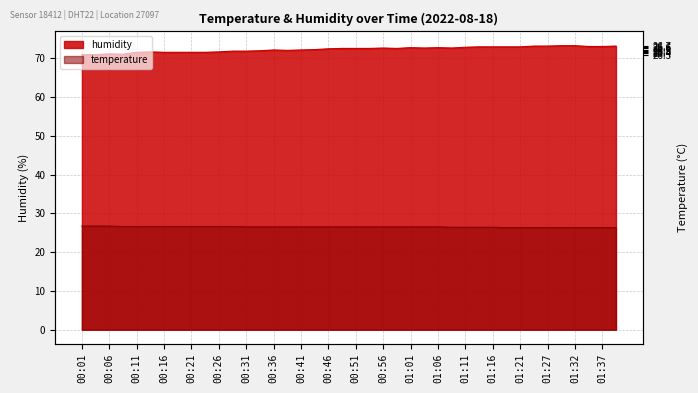

What is the total value across all series at 00:06?

97.8